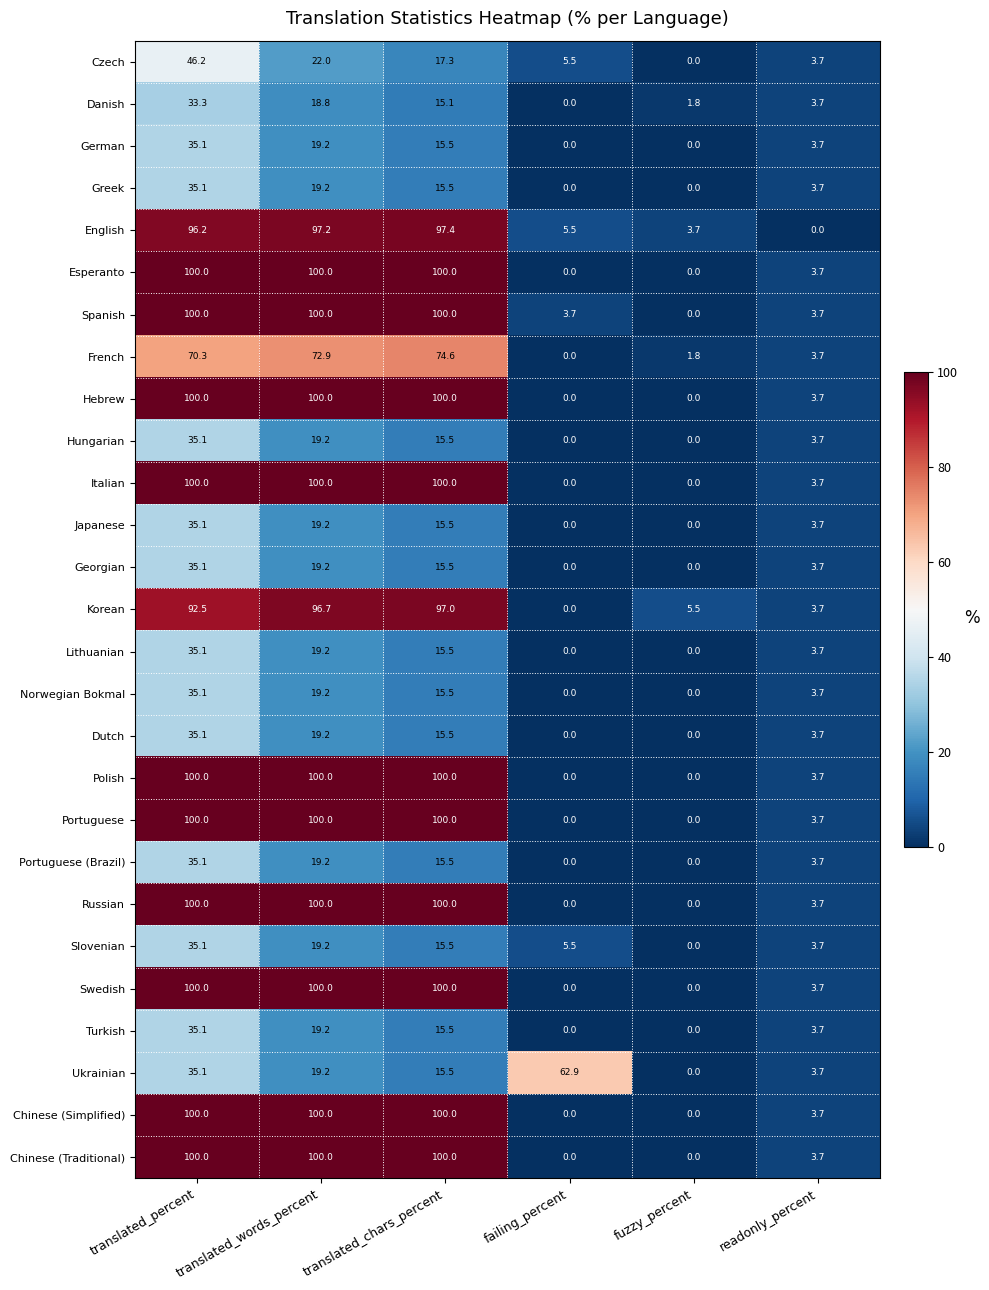

The value of Spanish at translated_chars_percent is 100.0. True or false?

True